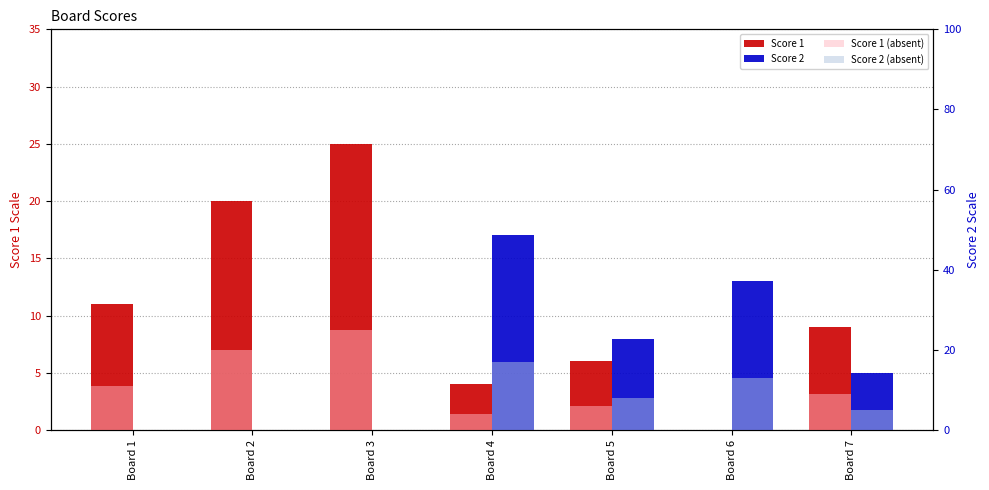

Is the value of Score 1 at Board 1 greater than the value of Score 2 (absent) at Board 1?

Yes